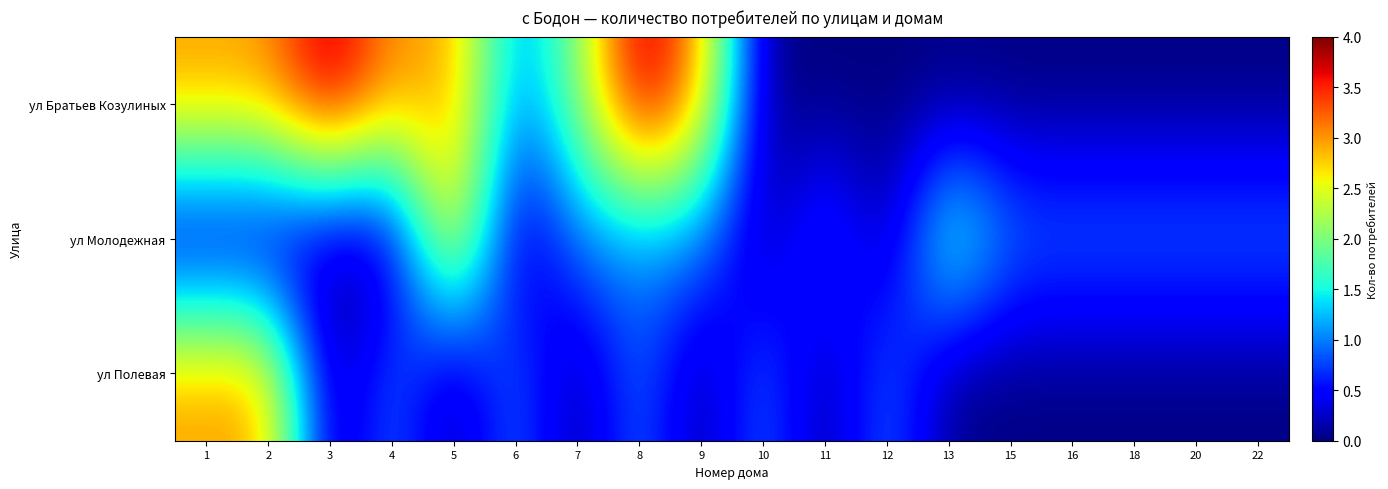

Which series has the largest total across all categories?

ул Братьев Козулиных